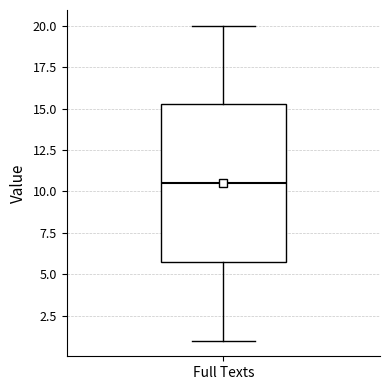

Transcribe this box plot: give where the median line is, the range the box spans, and where the two whiskers end, as read against the y-axis. The values are not printed on the chart, so give them approximately, as read against the axis.

median 10.5, box 6.0 to 15.5, whiskers 1.0 to 20.0